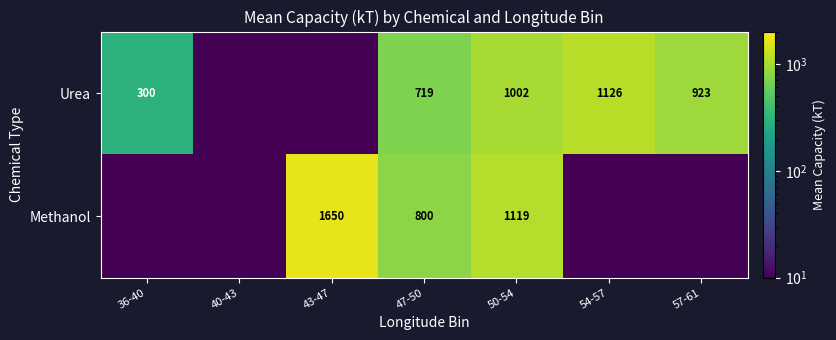

What is the sum of the Urea values at 47-50 and 50-54?

1721.0